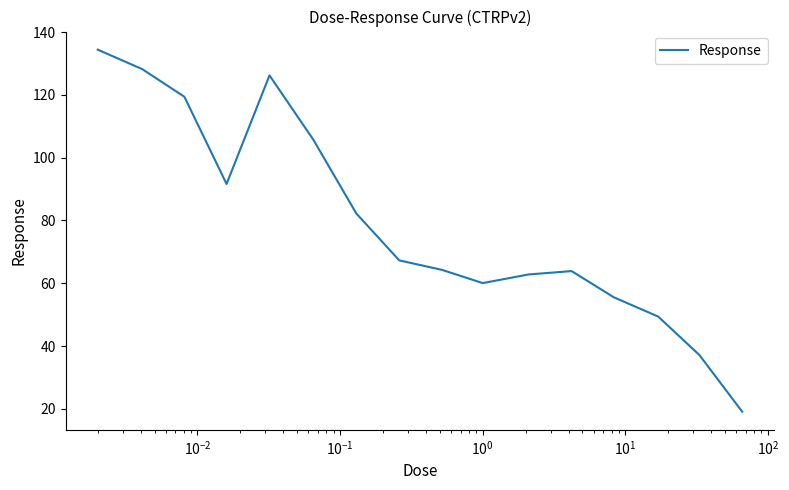

Does the chart have visible grid lines?

No